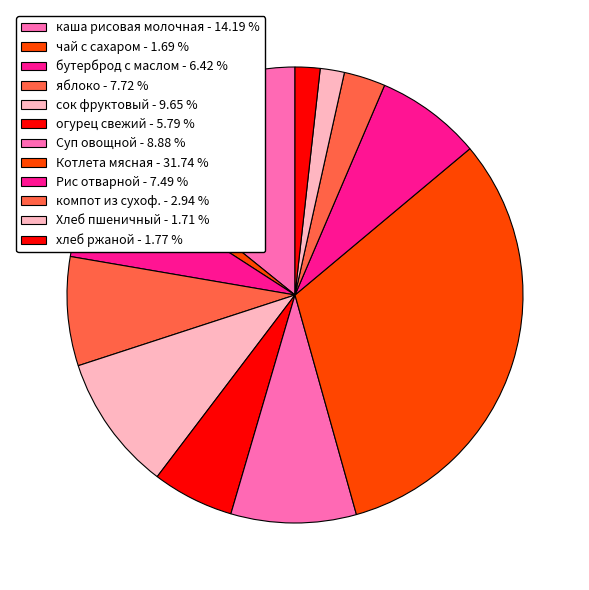

Between сок фруктовый and Суп овощной, which is larger?

сок фруктовый